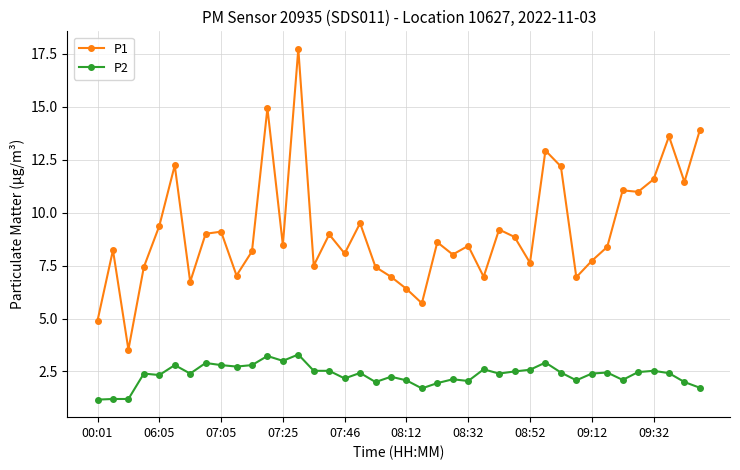

What is the minimum value shown in the chart?

1.2